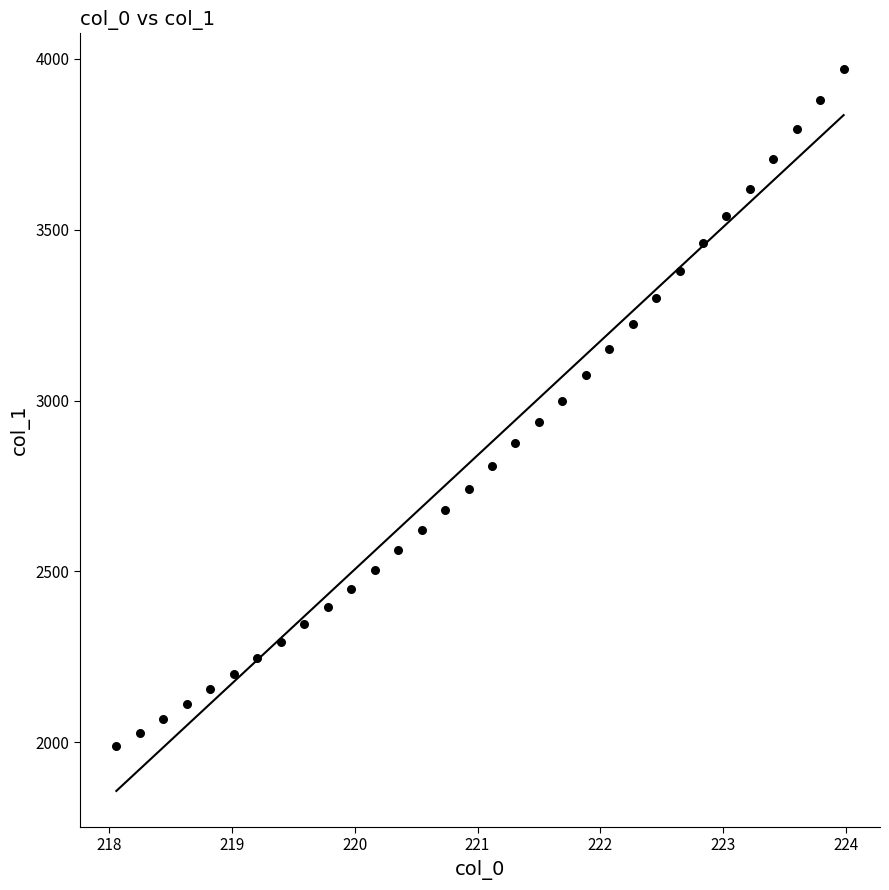

What is the range of Y values (max minus min)?

1980.4